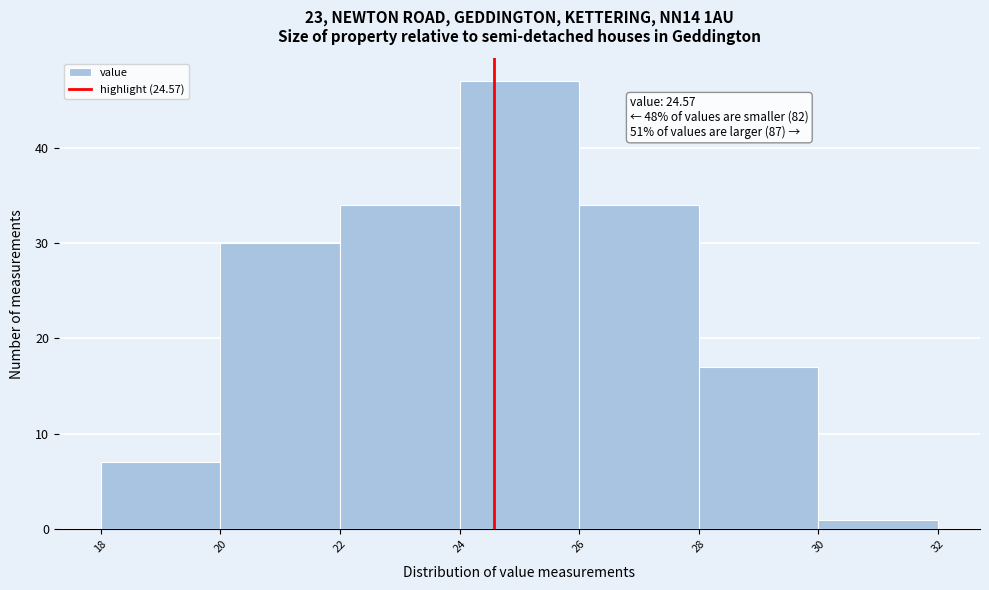

Over which range of the x-axis is the bar tallest?

24 to 26